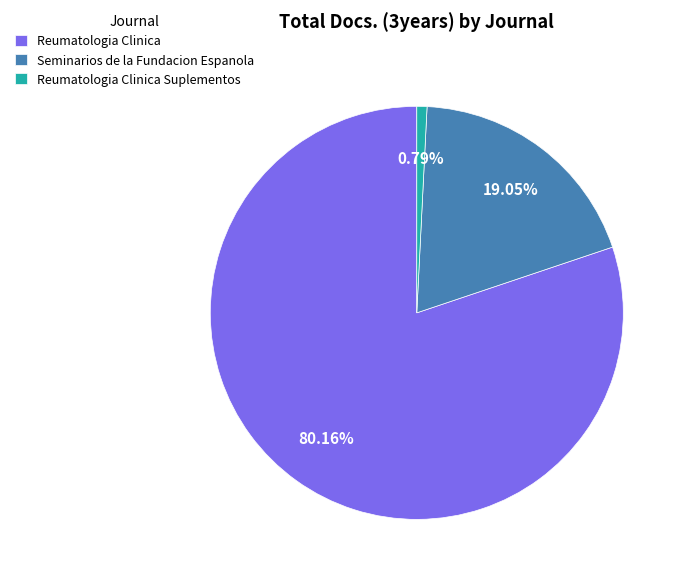

Is there any slice that represents more than half of the pie?

Yes